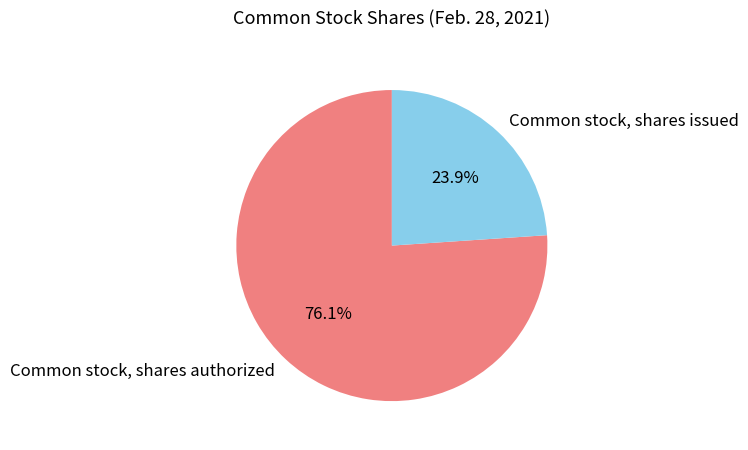

How much of the chart is everything except Common stock, shares issued?

76.1%